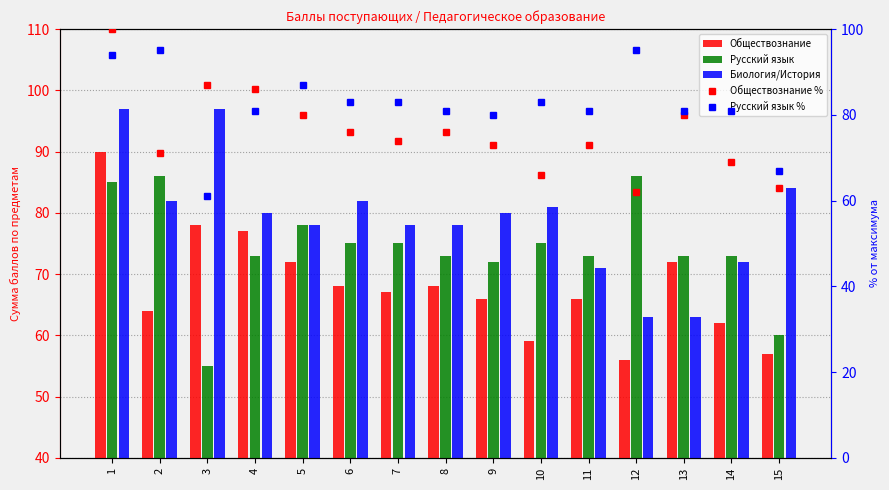

Reading right to left, list all the values displayed in this chart.

Обществознание: 15=57	14=62	13=72	12=56	11=66	10=59	9=66	8=68	7=67	6=68	5=72	4=77	3=78	2=64	1=90
Русский язык: 15=60	14=73	13=73	12=86	11=73	10=75	9=72	8=73	7=75	6=75	5=78	4=73	3=55	2=86	1=85
Биология/История: 15=84	14=72	13=63	12=63	11=71	10=81	9=80	8=78	7=78	6=82	5=78	4=80	3=97	2=82	1=97
Обществознание %: 15=63	14=69	13=80	12=62	11=73	10=66	9=73	8=76	7=74	6=76	5=80	4=86	3=87	2=71	1=100
Русский язык %: 15=67	14=81	13=81	12=95	11=81	10=83	9=80	8=81	7=83	6=83	5=87	4=81	3=61	2=95	1=94